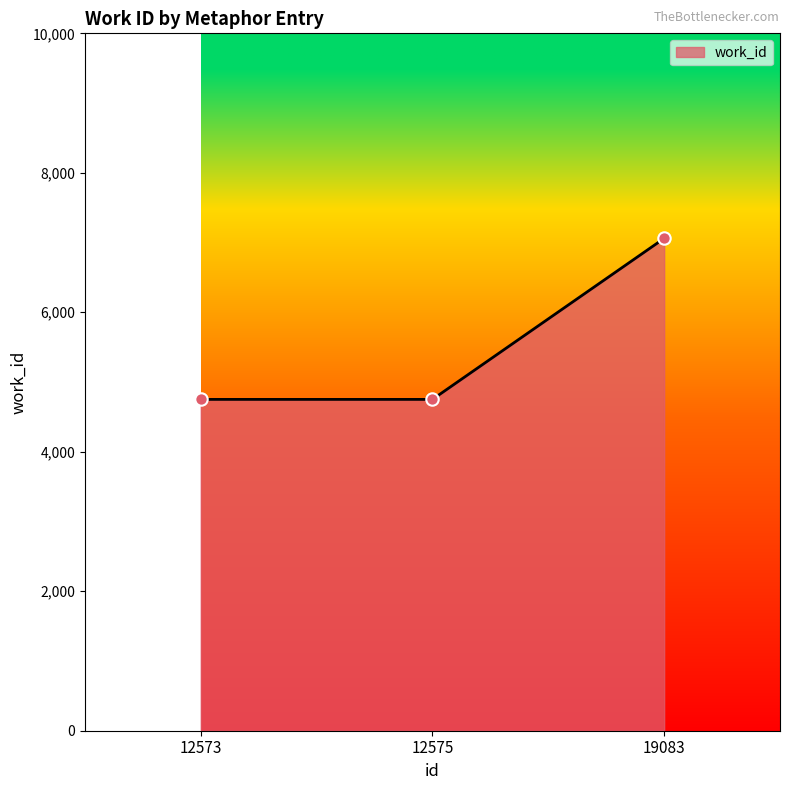

What is the change in value from 12575 to 19083?

+2309